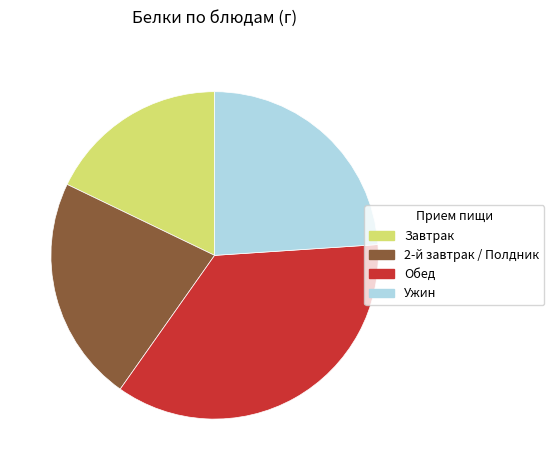

Is the sum of Ужин and Обед greater than half?

Yes